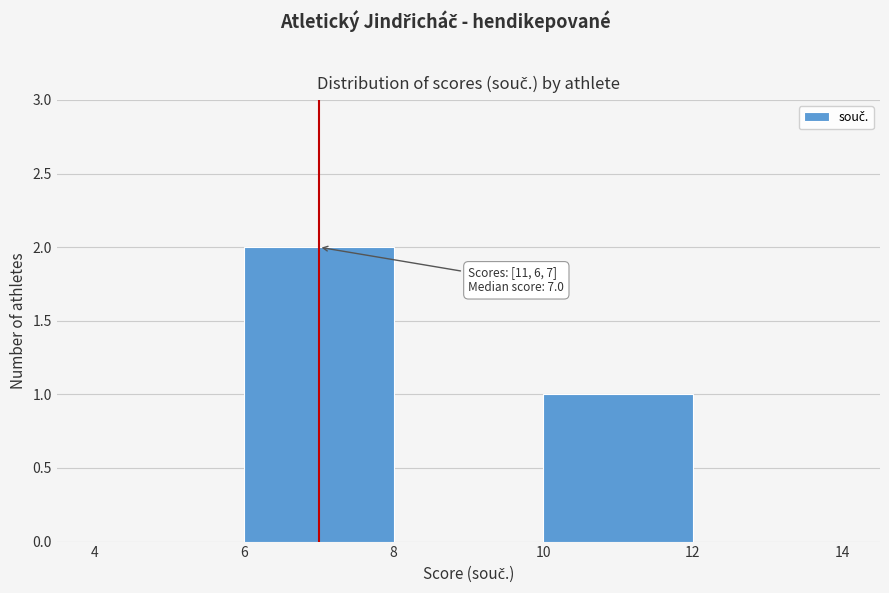

Over which range of the x-axis is the bar tallest?

6 to 8